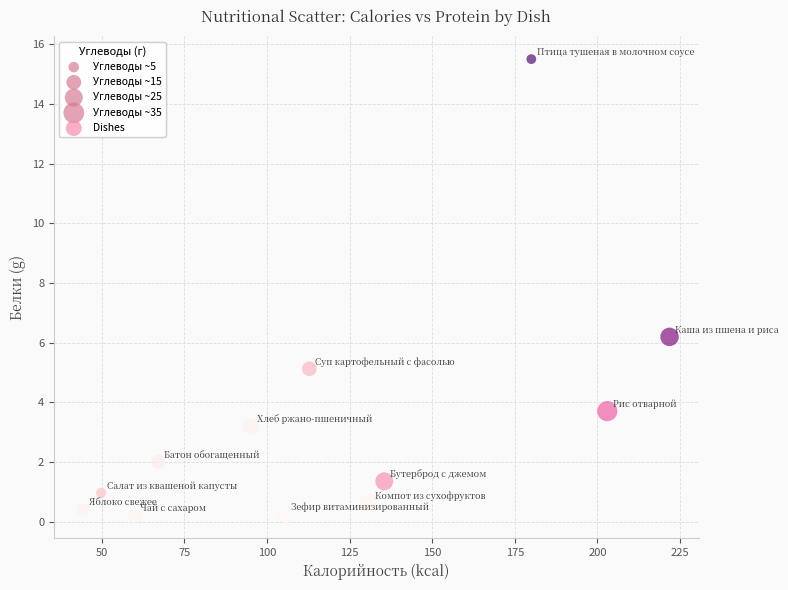

What is the average Y value?

3.3